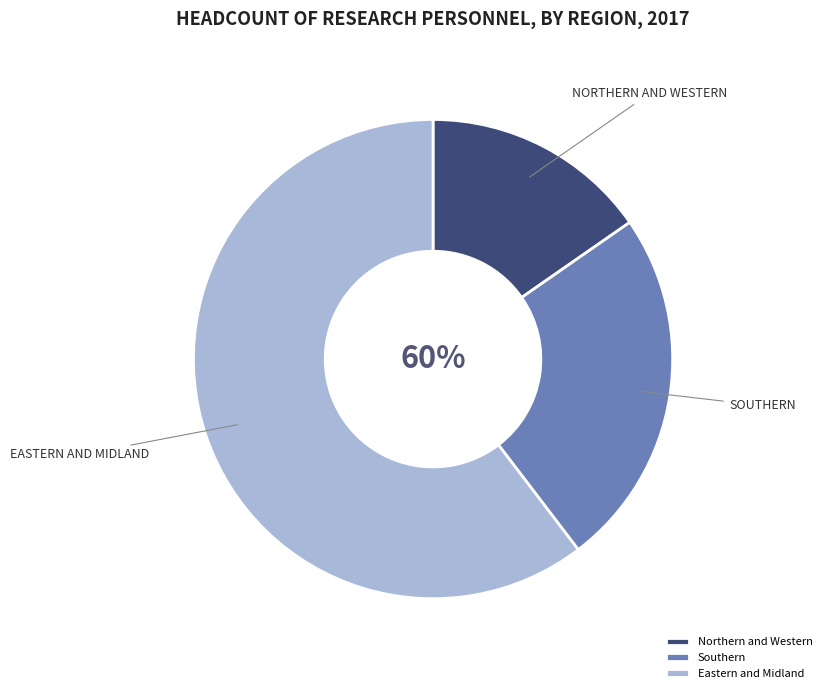

Rank the categories by value from lowest to highest.

Northern and Western, Southern, Eastern and Midland